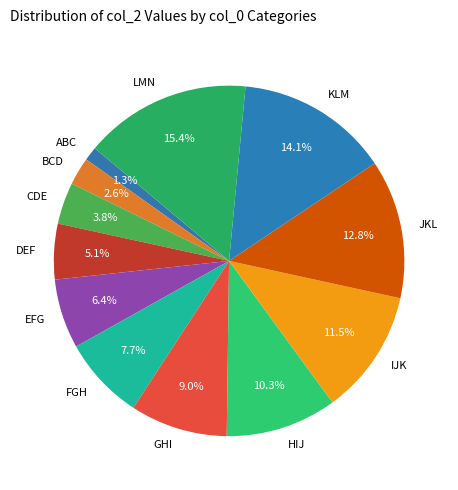

Combined, do FGH and BCD account for over 50%?

No